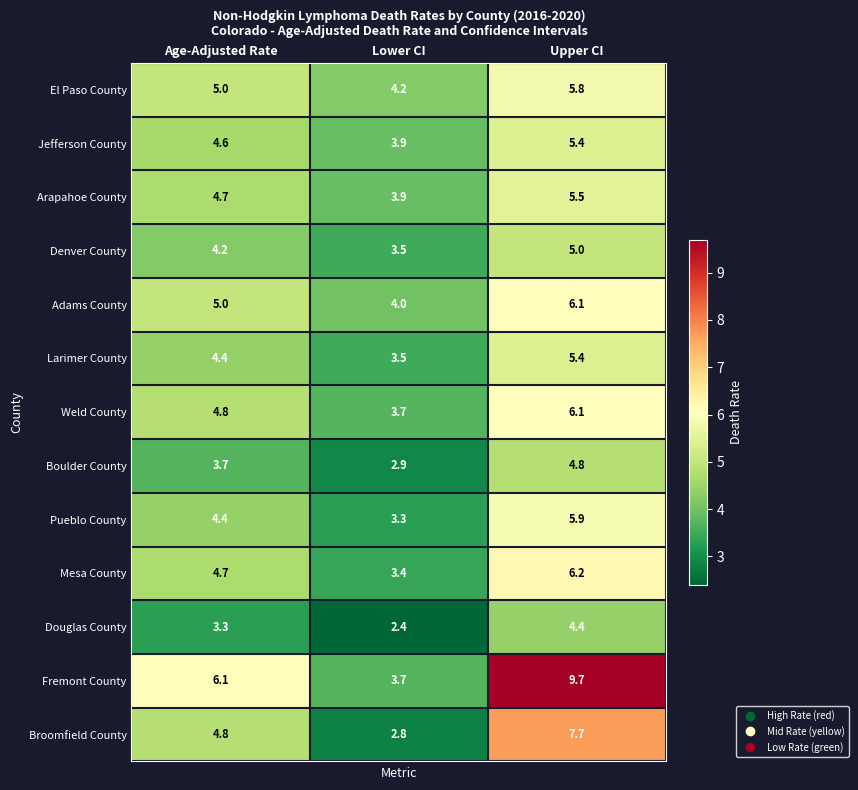

Which series has the largest total across all categories?

Fremont County